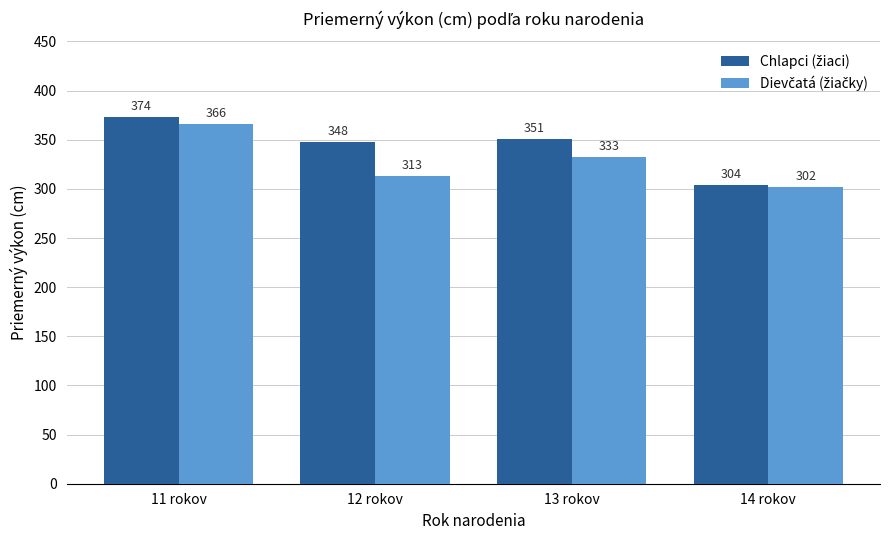

What is the maximum value shown in the chart?

373.5